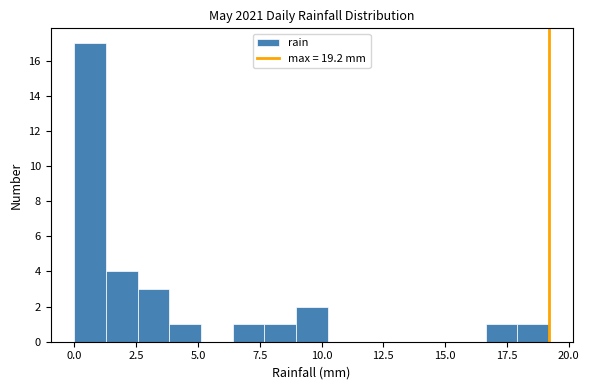

Read against the x-axis, roughly where is the centre of the tallest bar?

0.5